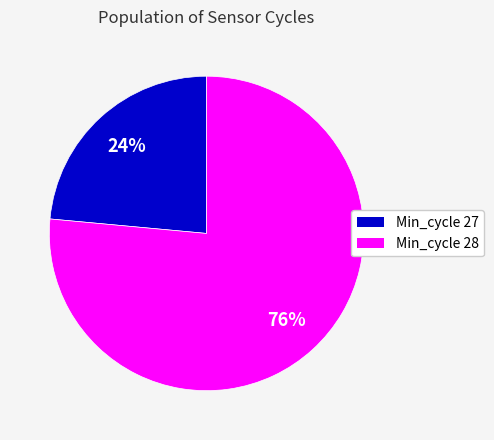

Which has a higher value, Min_cycle 27 or Min_cycle 28?

Min_cycle 28